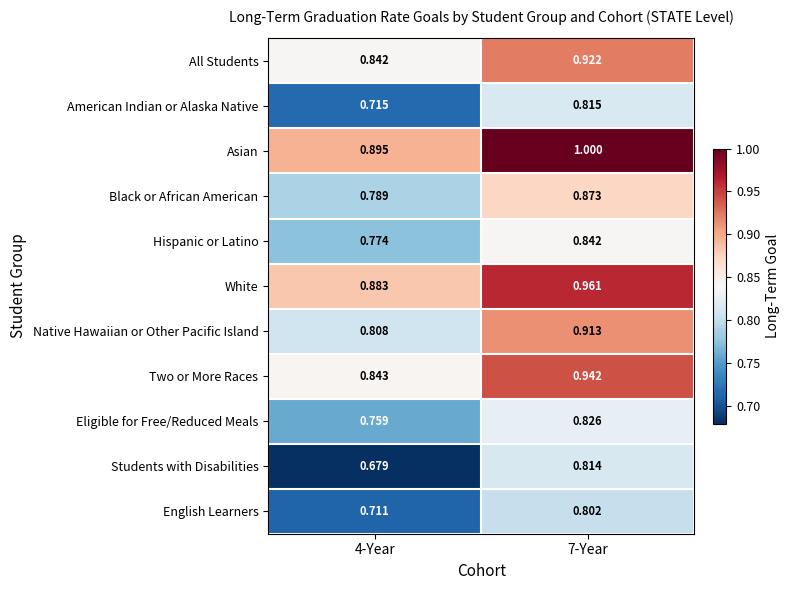

Is the value of White at 7-Year greater than the value of All Students at 7-Year?

Yes